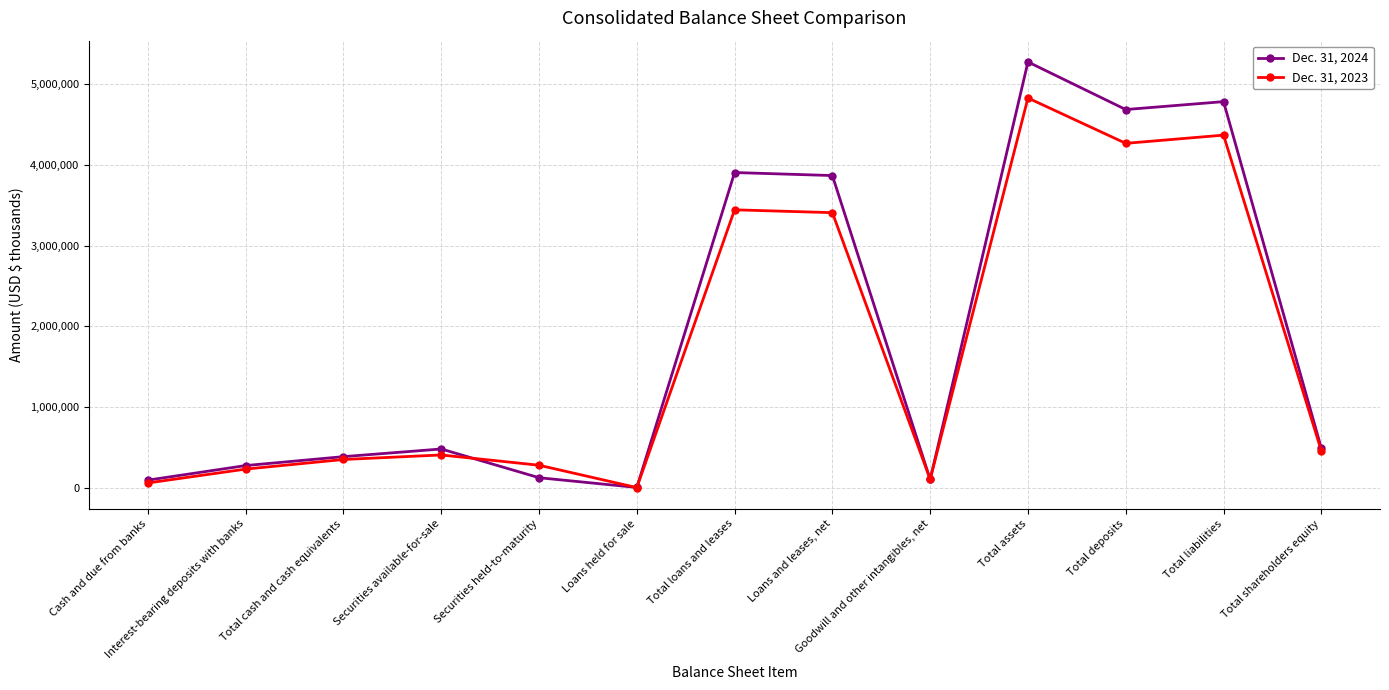

True or false: Dec. 31, 2024 has more than 1 interior local peaks.

True